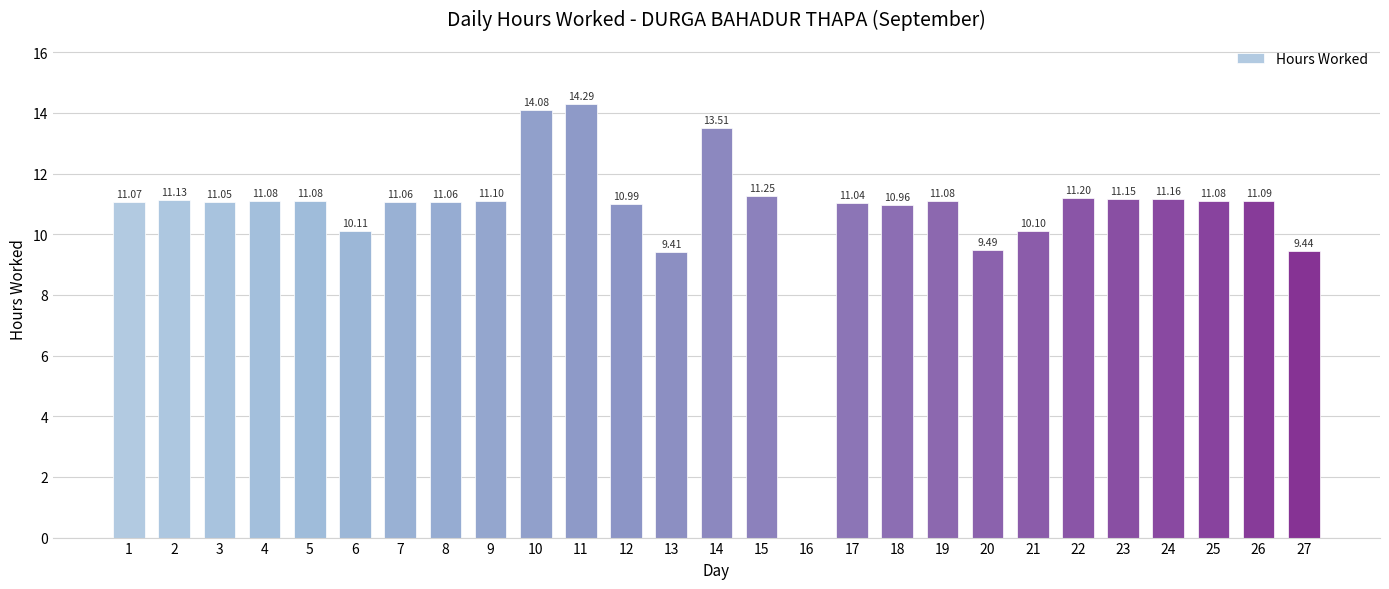

How many data points does each series have?

27